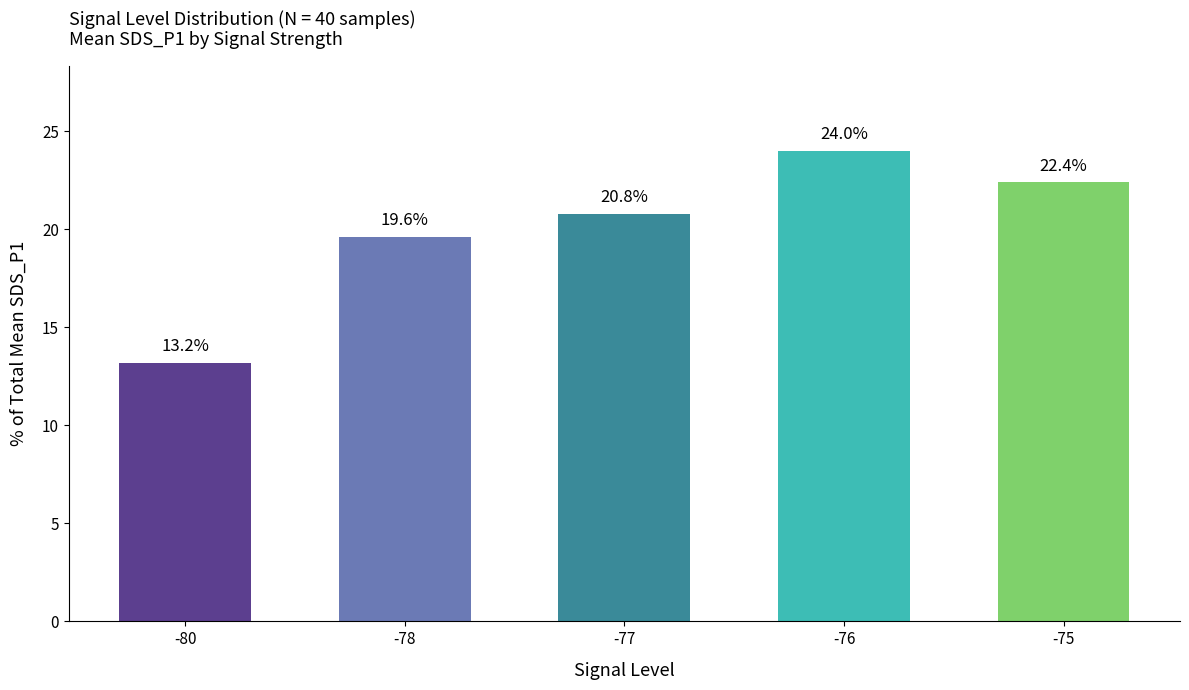

Which label corresponds to the largest value in the chart?

-76